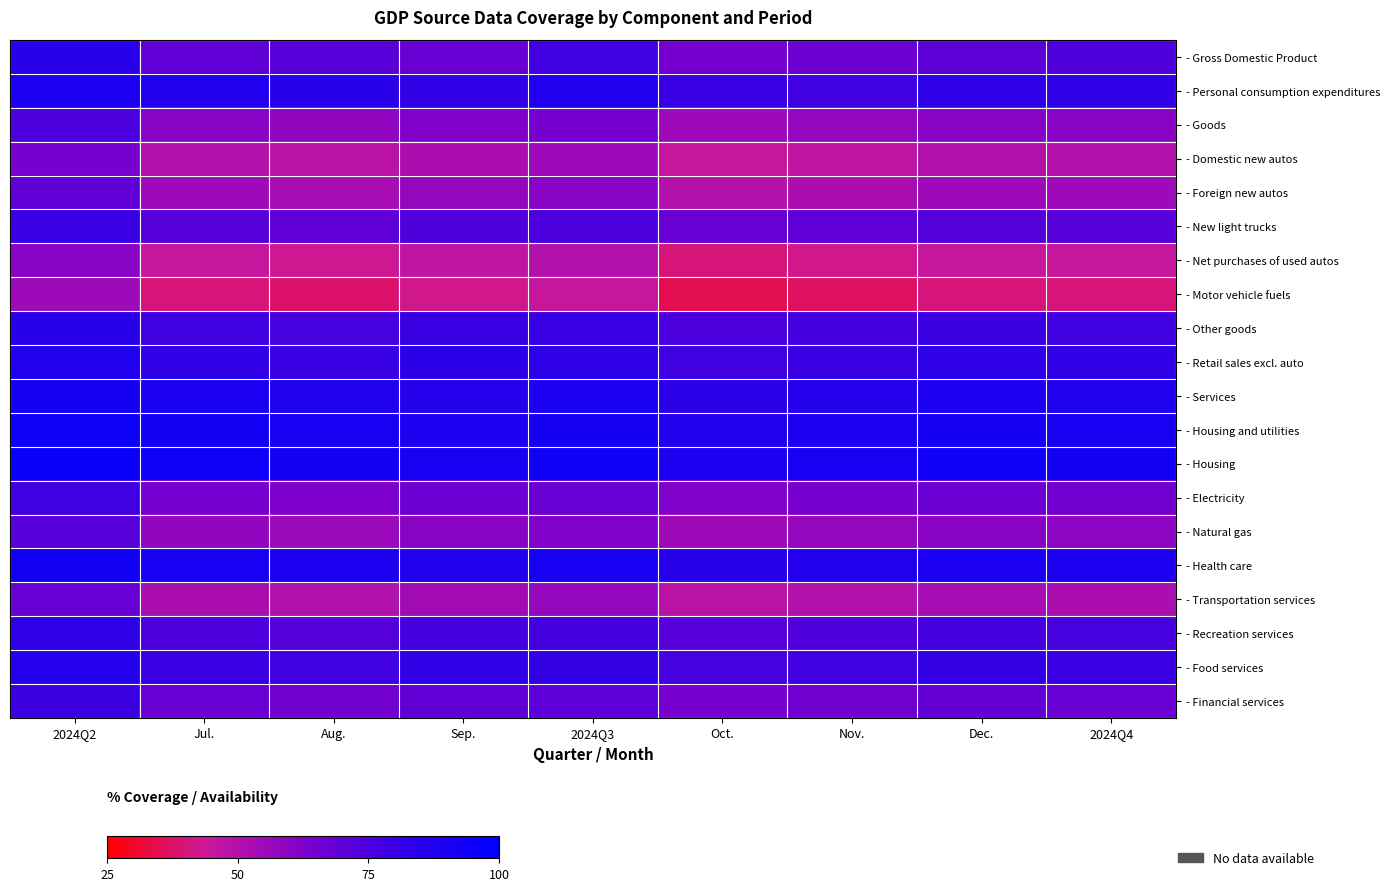

Rank the series at 2024Q3 from lowest to highest value.

- Motor vehicle fuels, - Net purchases of used autos, - Domestic new autos, - Transportation services, - Foreign new autos, - Natural gas, - Goods, - Electricity, - Financial services, - New light trucks, - Recreation services, - Gross Domestic Product, - Other goods, - Food services, - Retail sales excl. auto, - Personal consumption expenditures, - Services, - Health care, - Housing and utilities, - Housing